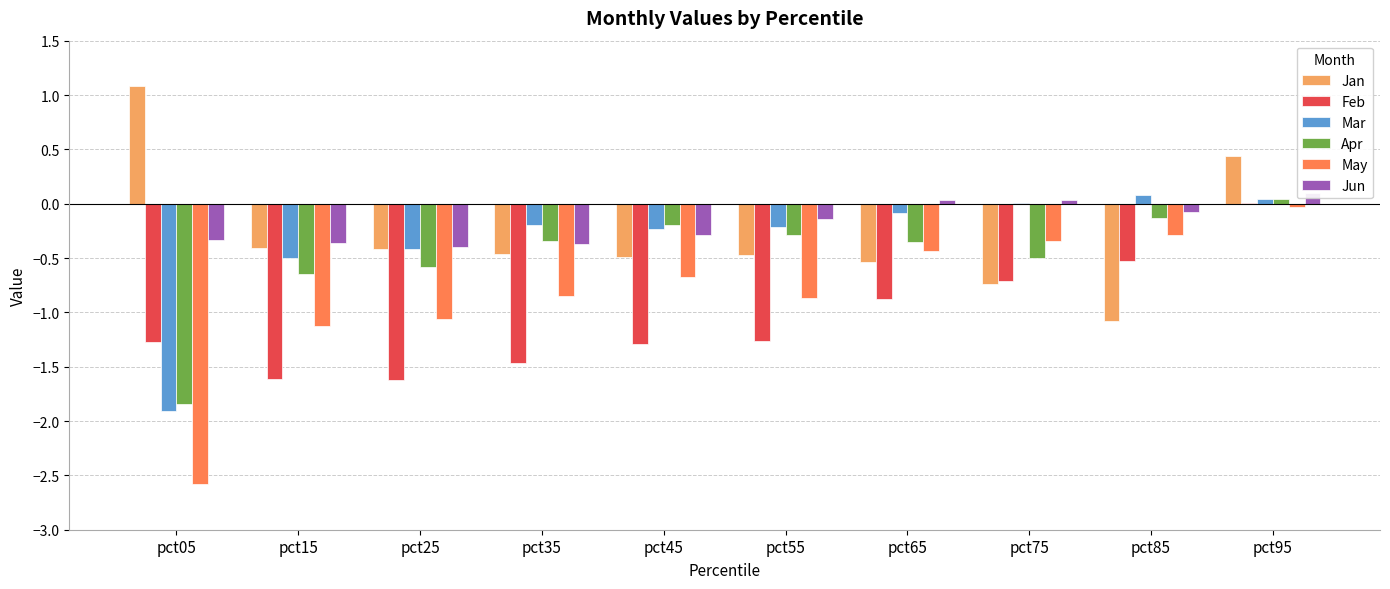

Rank the series at pct95 from highest to lowest value.

Jan, Jun, Apr, Mar, Feb, May